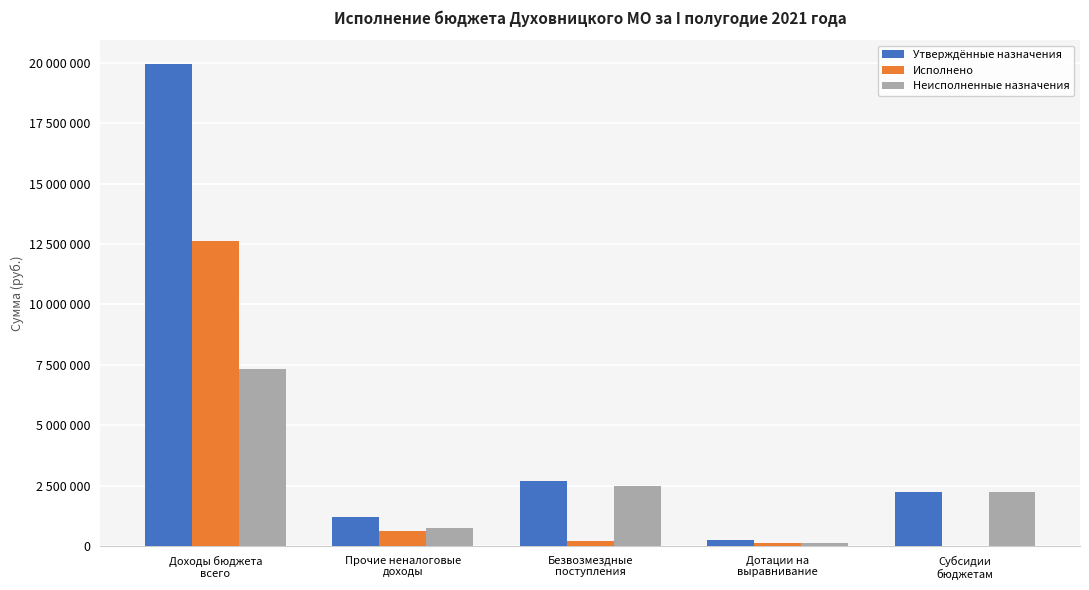

What are all the series names shown in the legend?

Утверждённые назначения, Исполнено, Неисполненные назначения